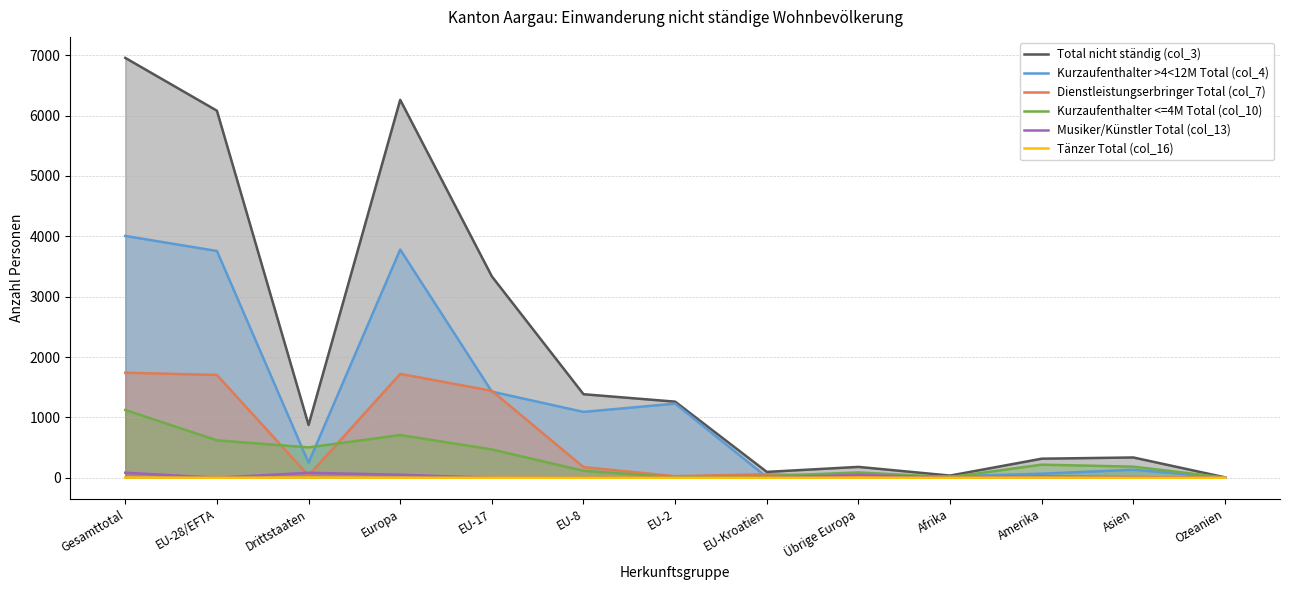

List the labels in order of Total nicht ständig (col_3) value, largest first.

Gesamttotal, Europa, EU-28/EFTA, EU-17, EU-8, EU-2, Drittstaaten, Asien, Amerika, Übrige Europa, EU-Kroatien, Afrika, Ozeanien